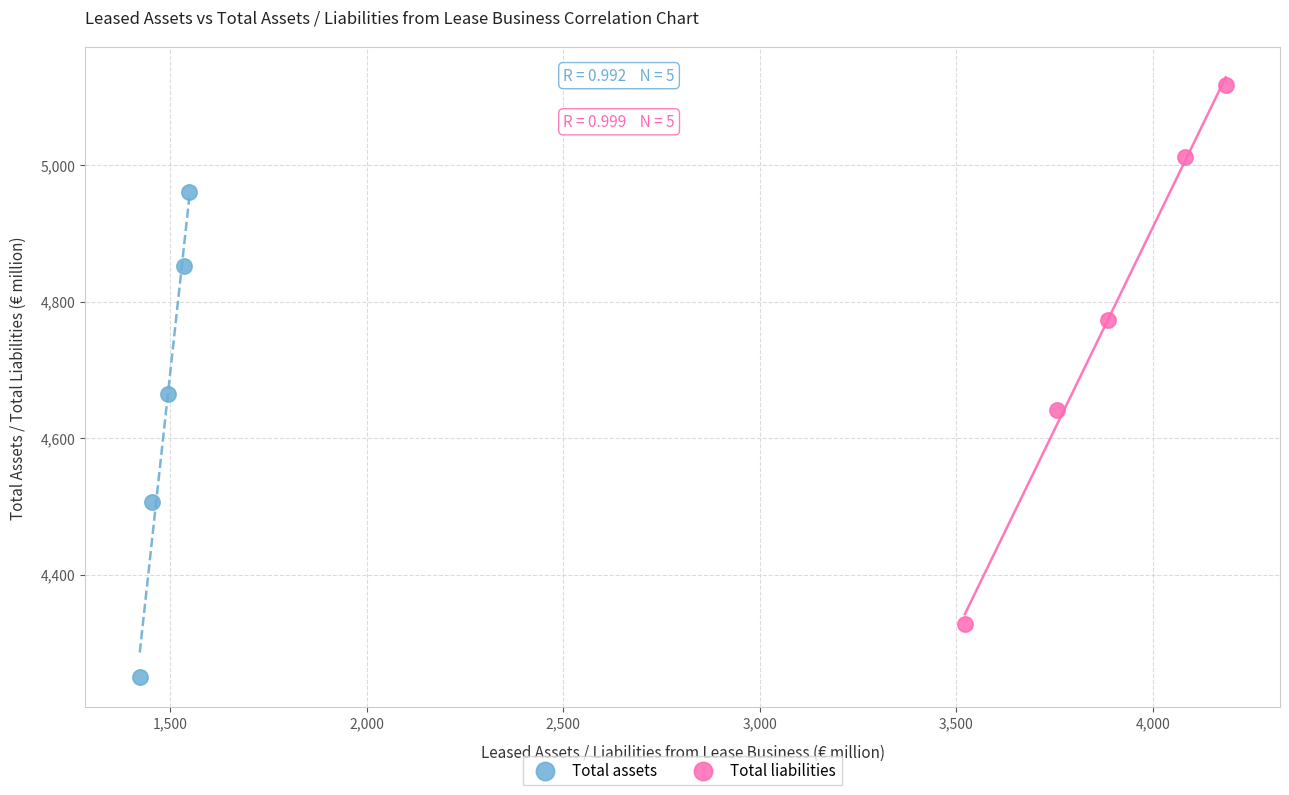

Which series contains the lowest Y value?

Total assets